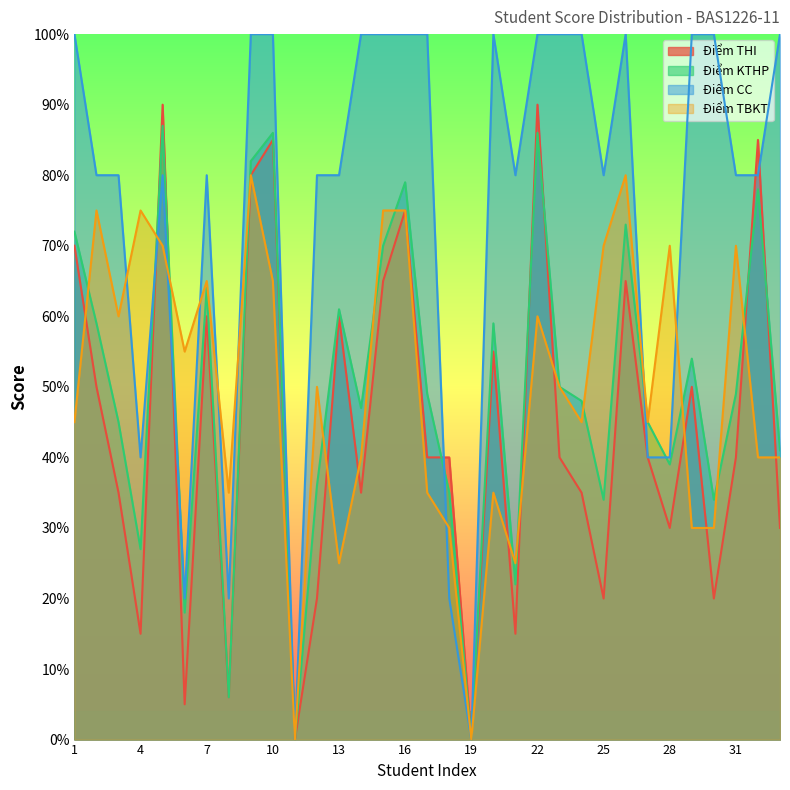

Where is the first local minimum for Điểm KTHP?

4